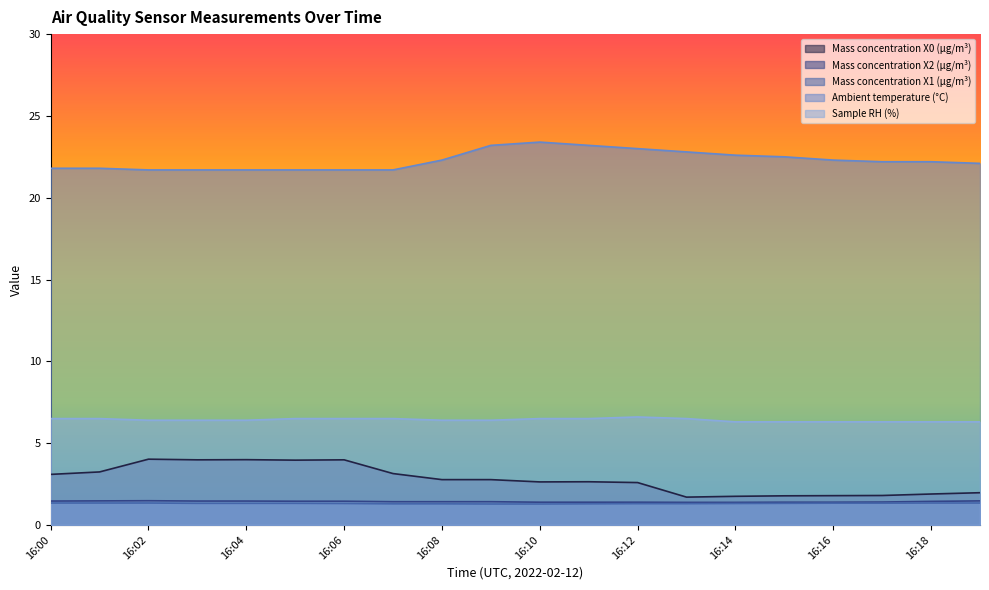

What is the value of the Mass concentration X0 (μg/m³) point at the 12th from the left?

2.6